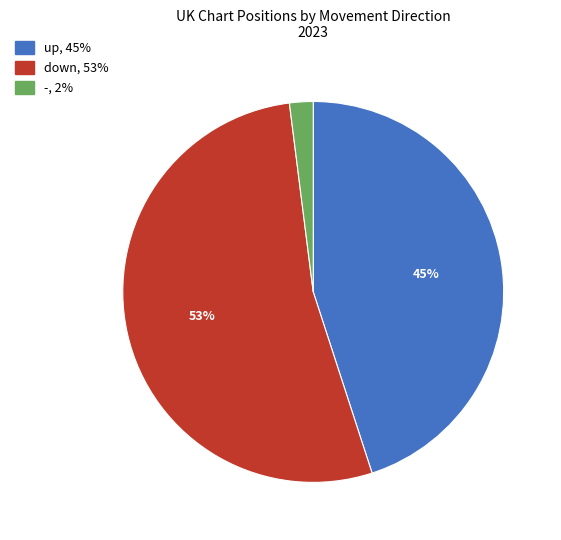

To the nearest percent, what percentage of the pie is up?

45%